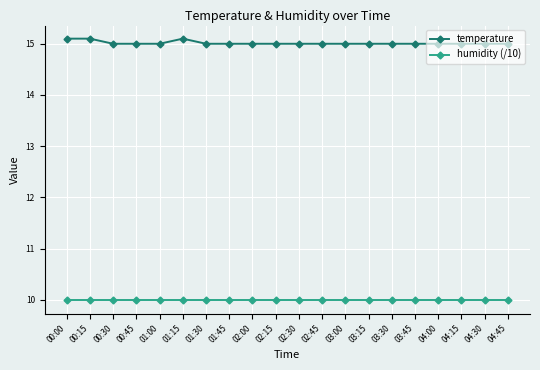

True or false: humidity (/10) and temperature intersect in this chart.

False